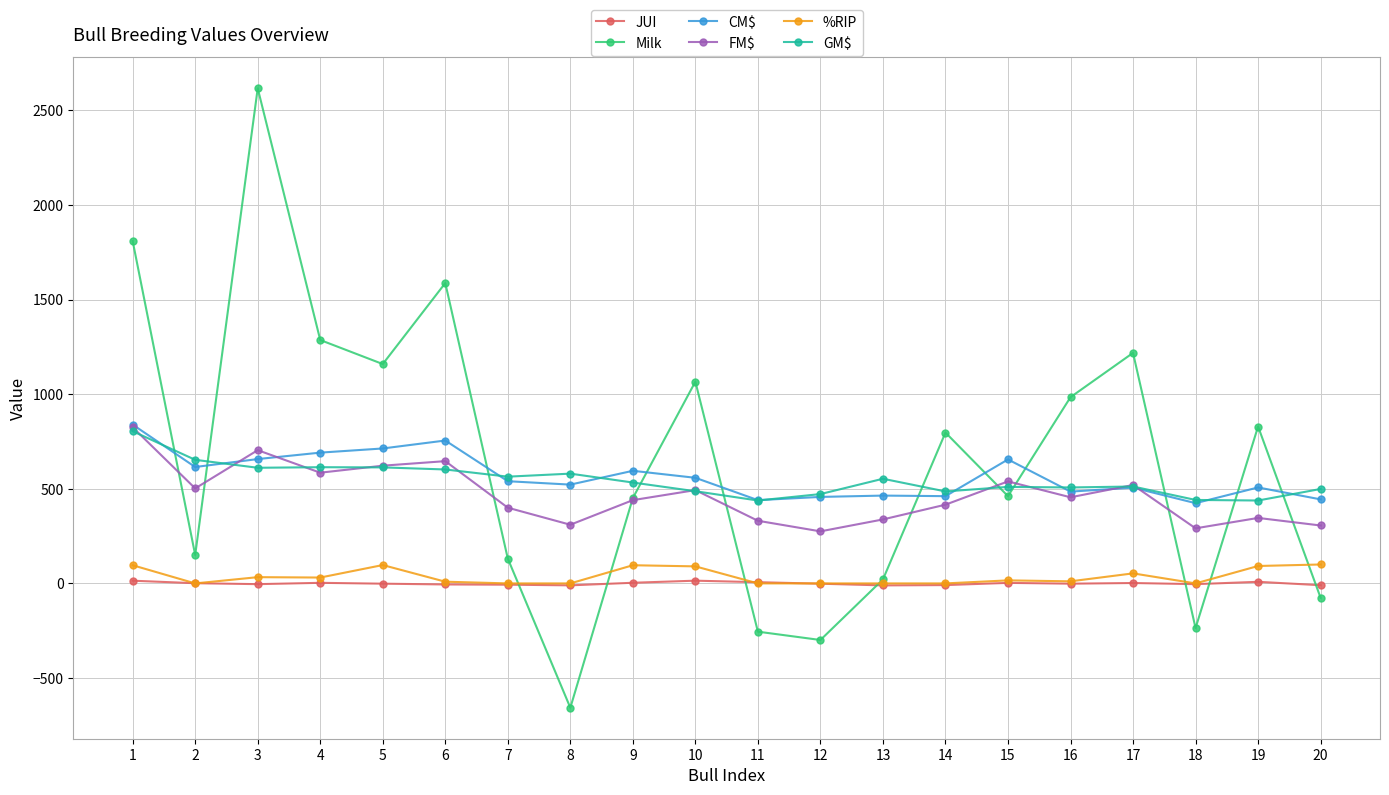

What is the total value across all series at 20?

1263.5